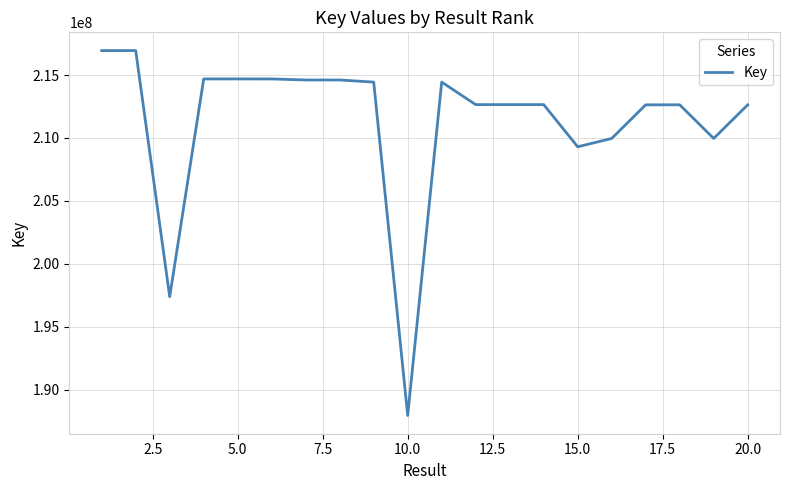

How many lines are shown in the chart?

1